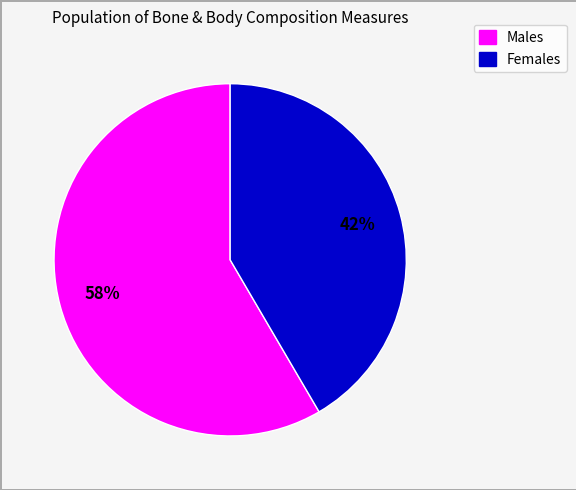

Is there a majority slice in this chart?

Yes